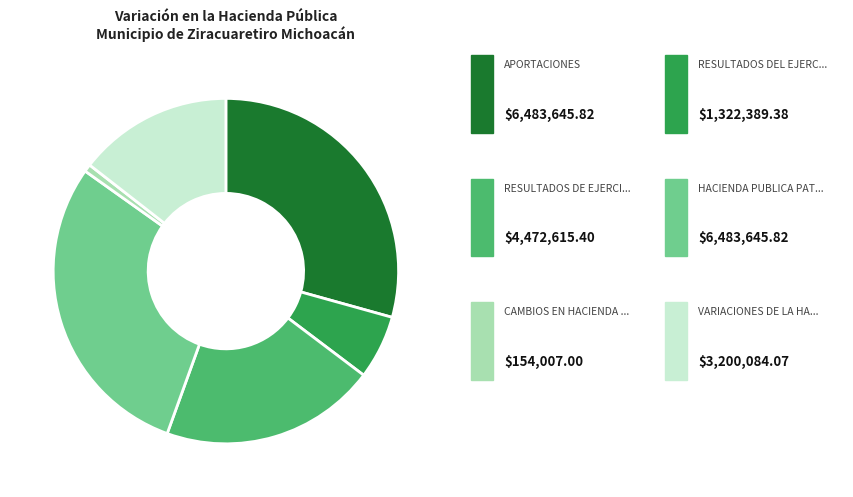

Is there any slice that represents more than half of the pie?

No